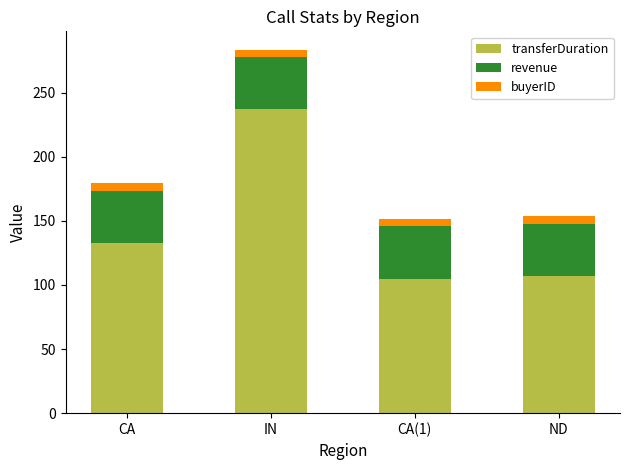

At which label does transferDuration reach its peak?

IN